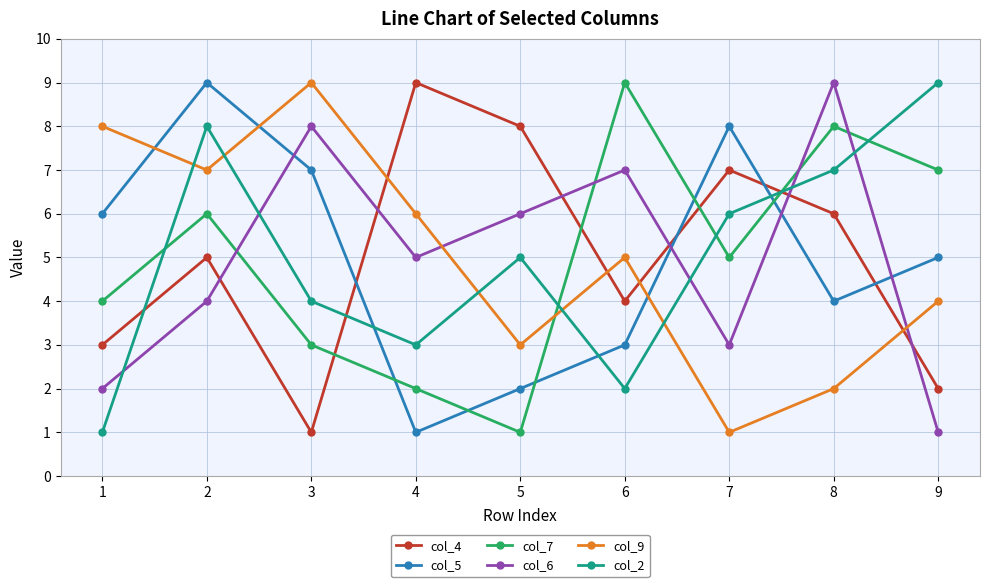

Read the col_9 value at 2.

7